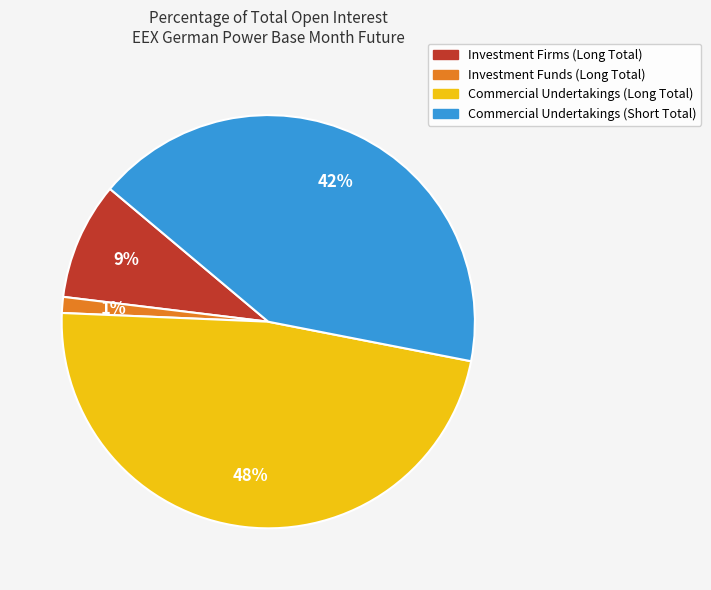

Rank the categories by value from lowest to highest.

Investment Funds (Long Total), Investment Firms (Long Total), Commercial Undertakings (Short Total), Commercial Undertakings (Long Total)